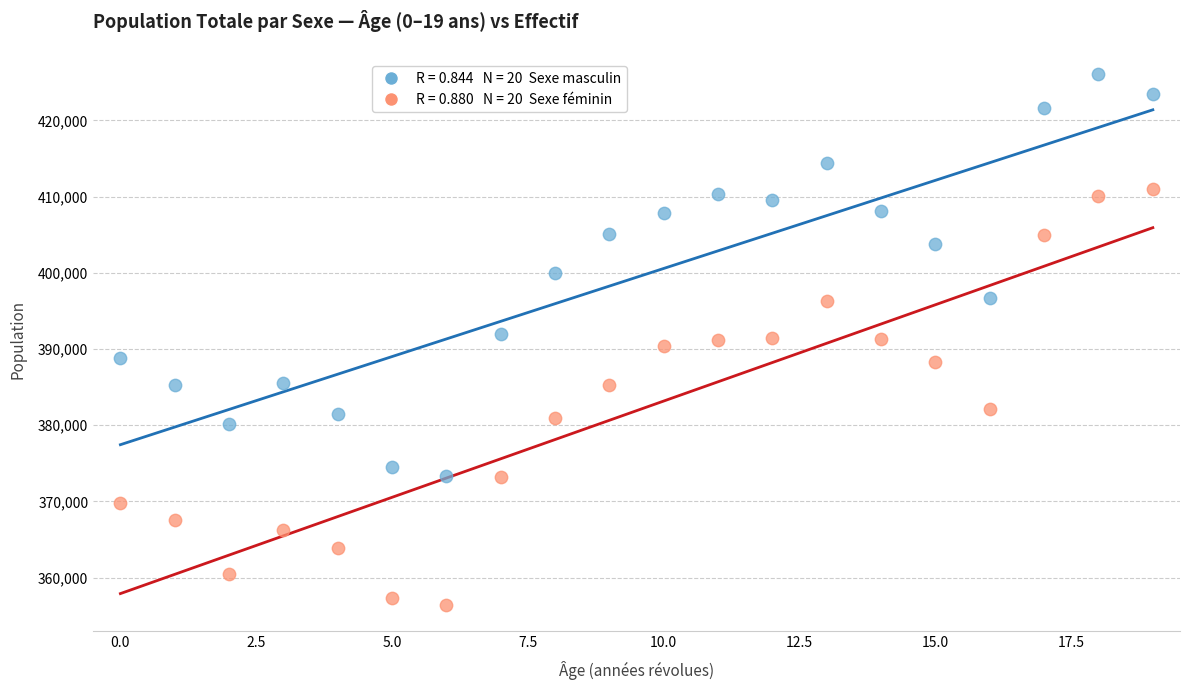

Across all data points, what is the range of Y values (max minus min)?

69637